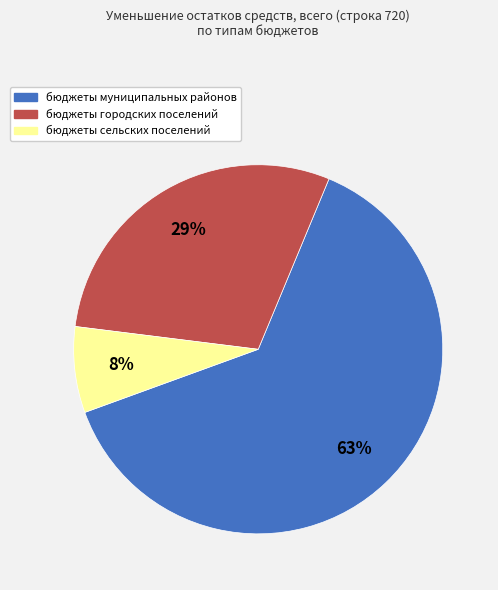

Between бюджеты муниципальных районов and бюджеты сельских поселений, which is larger?

бюджеты муниципальных районов